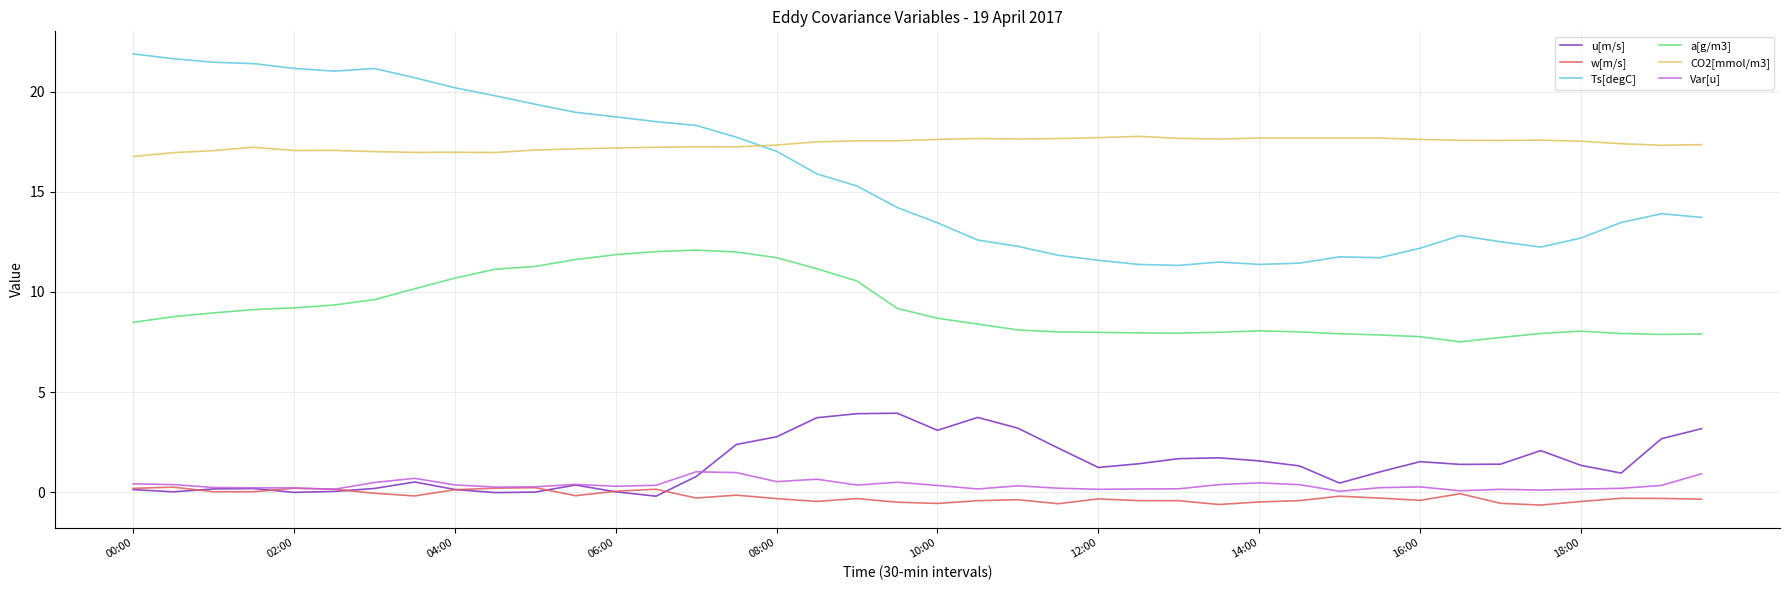

What is the average value of the CO2[mmol/m3] series?

17.4